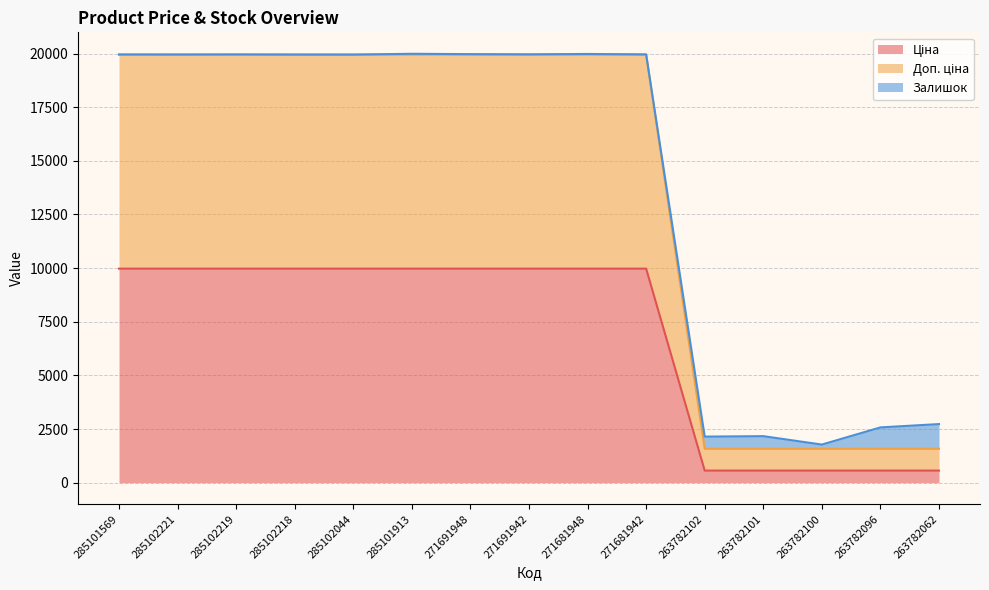

Which category has the highest value in the Ціна series?

285101569